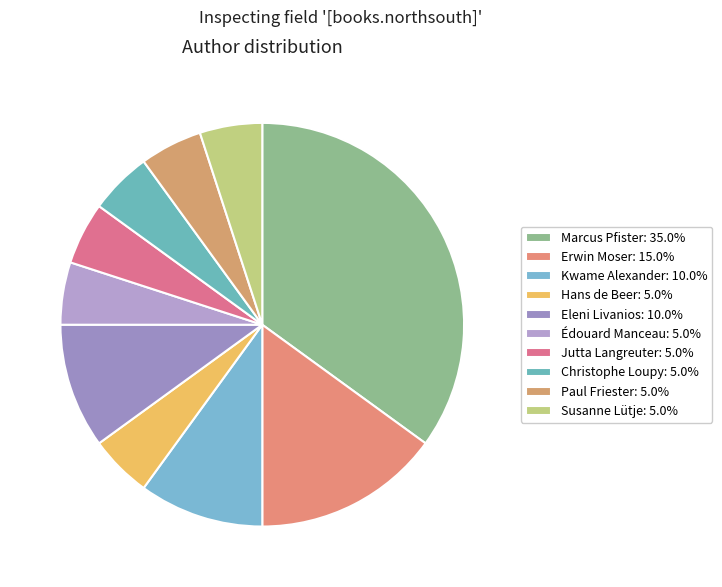

Does Susanne Lütje represent more than half of the total?

No